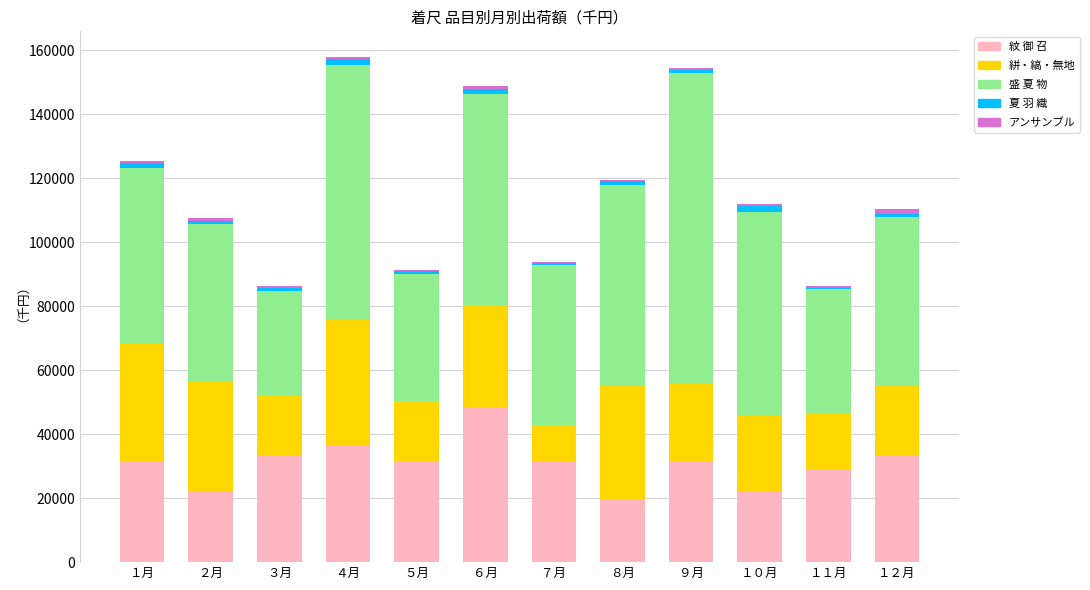

At which label does 紋 御 召 reach its peak?

６月